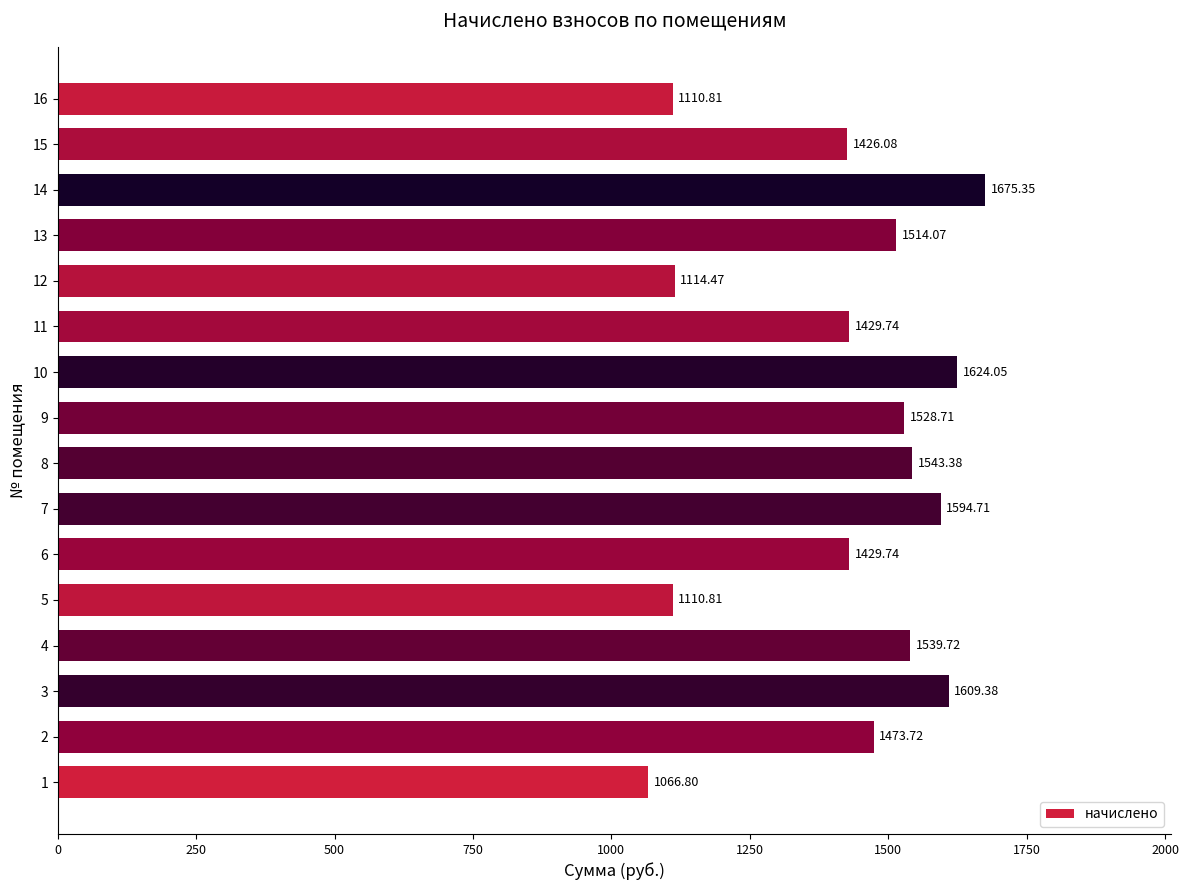

What is the change in value from 9 to 15?

-102.6